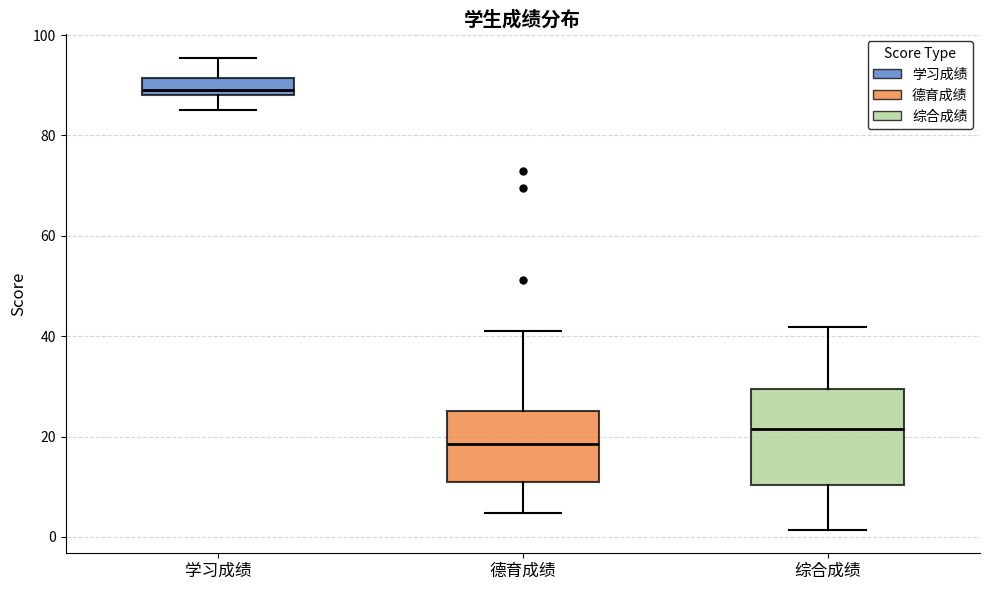

Reading left to right, read every box against the y-axis: the position of its median line, the range the box covers, and the ends of its whiskers. The values are not printed on the chart, so give them approximately, as read against the axis.

学习成绩: median 90, box 88 to 92, whiskers 84 to 96
德育成绩: median 18, box 12 to 26, whiskers 4 to 40
综合成绩: median 22, box 10 to 30, whiskers 2 to 42